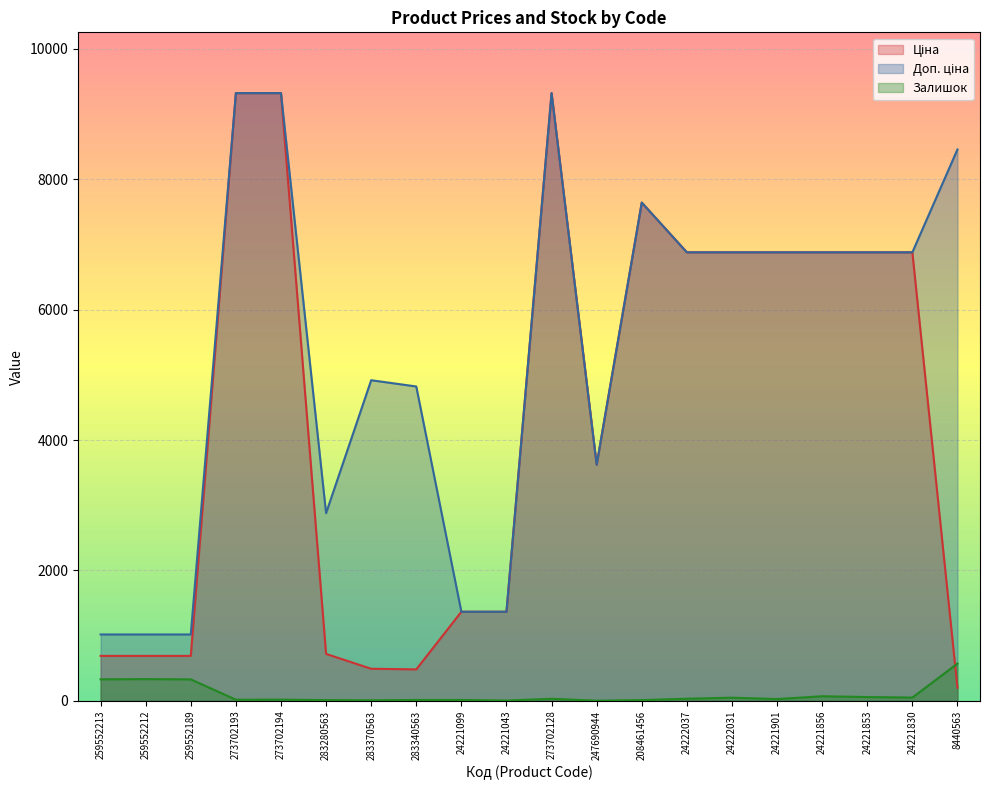

At which category does the chart reach its peak across all series?

273702193